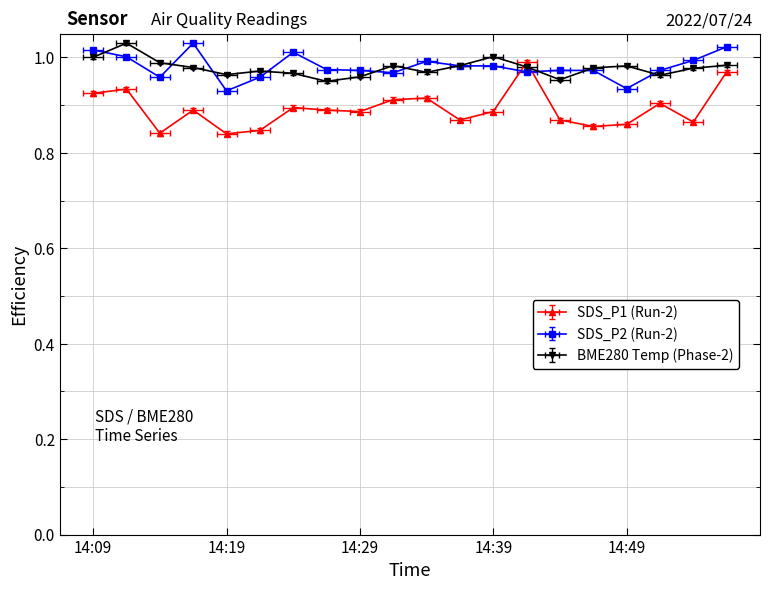

Reading left to right, what are all the values shown in this chart?

SDS_P1: 0.9	0.9	0.8	0.9	0.8	0.8	0.9	0.9	0.9	0.9	0.9	0.9	0.9	1.0	0.9	0.9	0.9	0.9	0.9	1.0
SDS_P2: 1.0	1.0	1.0	1.0	0.9	1.0	1.0	1.0	1.0	1.0	1.0	1.0	1.0	1.0	1.0	1.0	0.9	1.0	1.0	1.0
BME280_temperature: 1.0	1.0	1.0	1.0	1.0	1.0	1.0	0.9	1.0	1.0	1.0	1.0	1.0	1.0	1.0	1.0	1.0	1.0	1.0	1.0